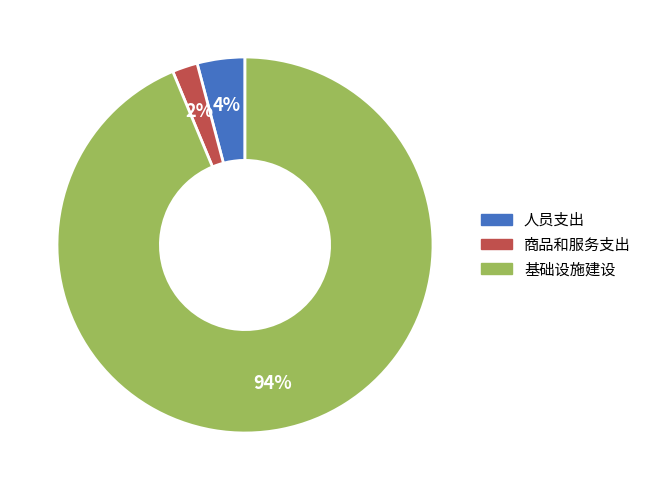

Does any single category account for the majority?

Yes